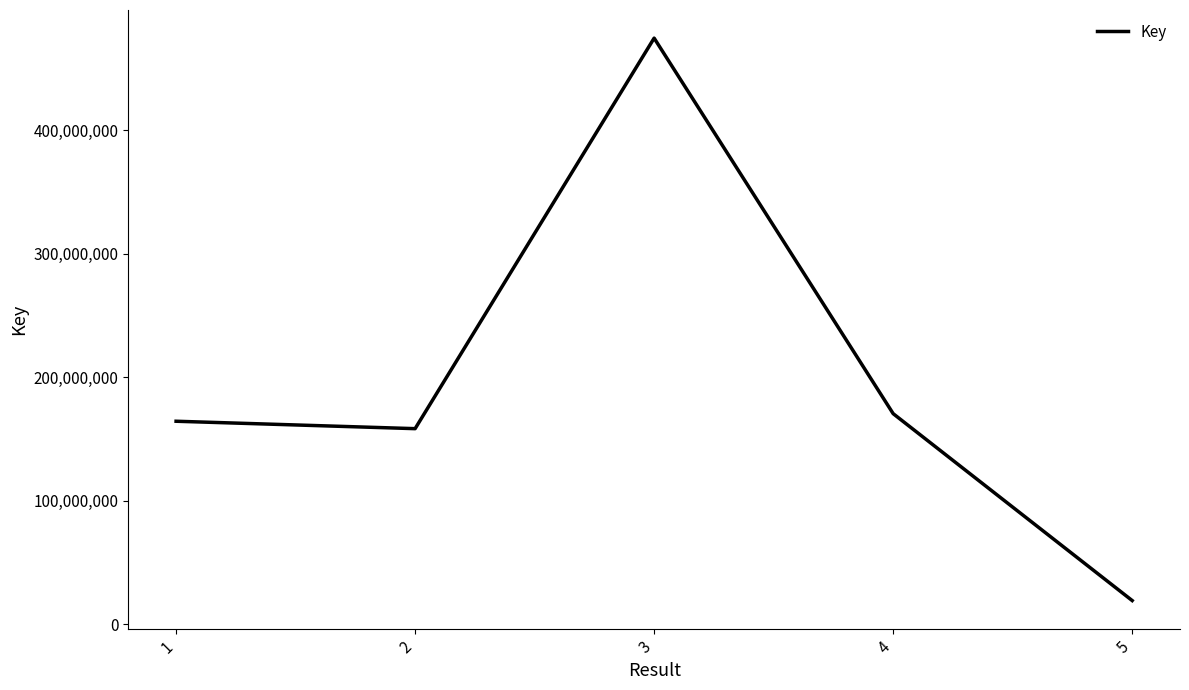

List the labels in order of value, largest first.

3, 4, 1, 2, 5